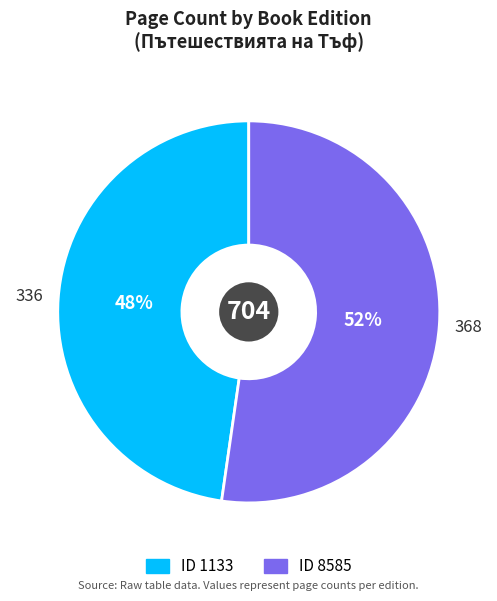

Is there a majority slice in this chart?

Yes